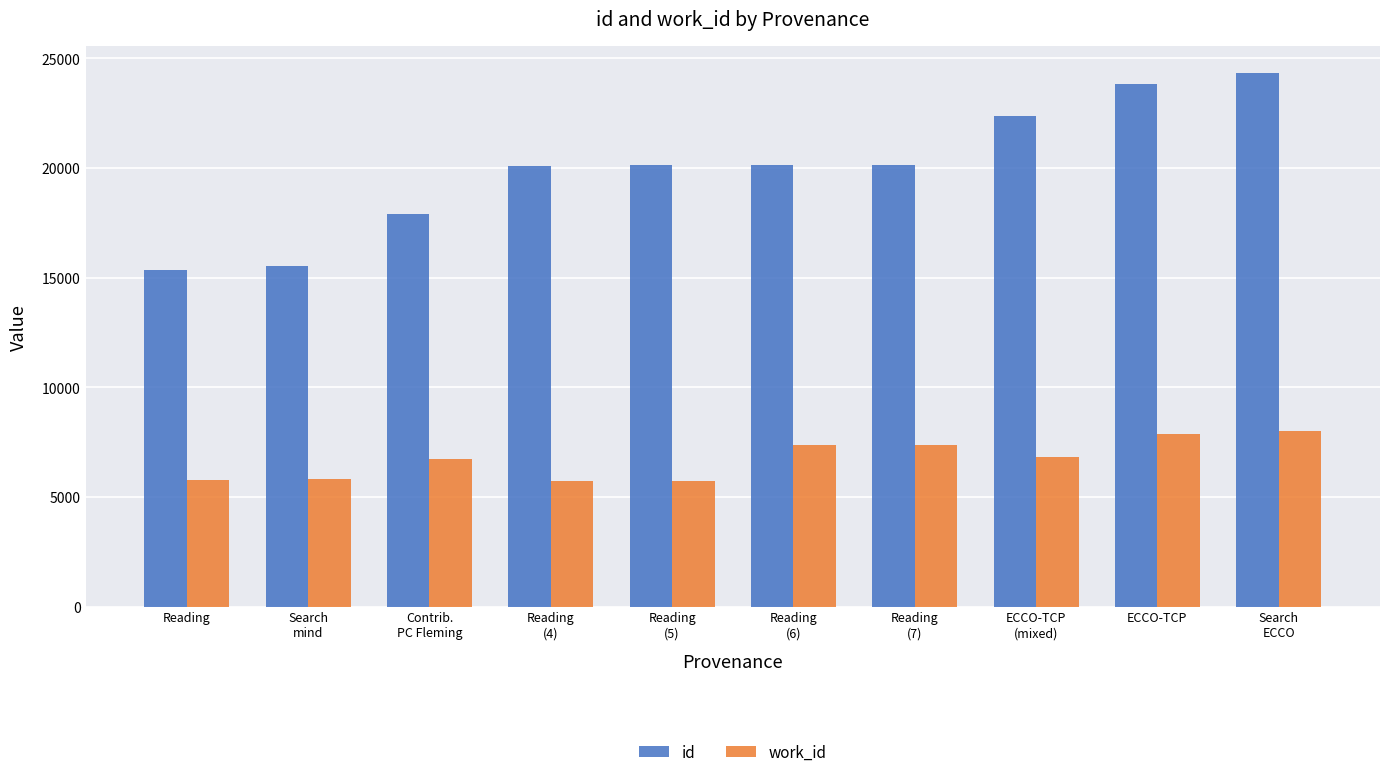

What is the average value of the work_id series?

6725